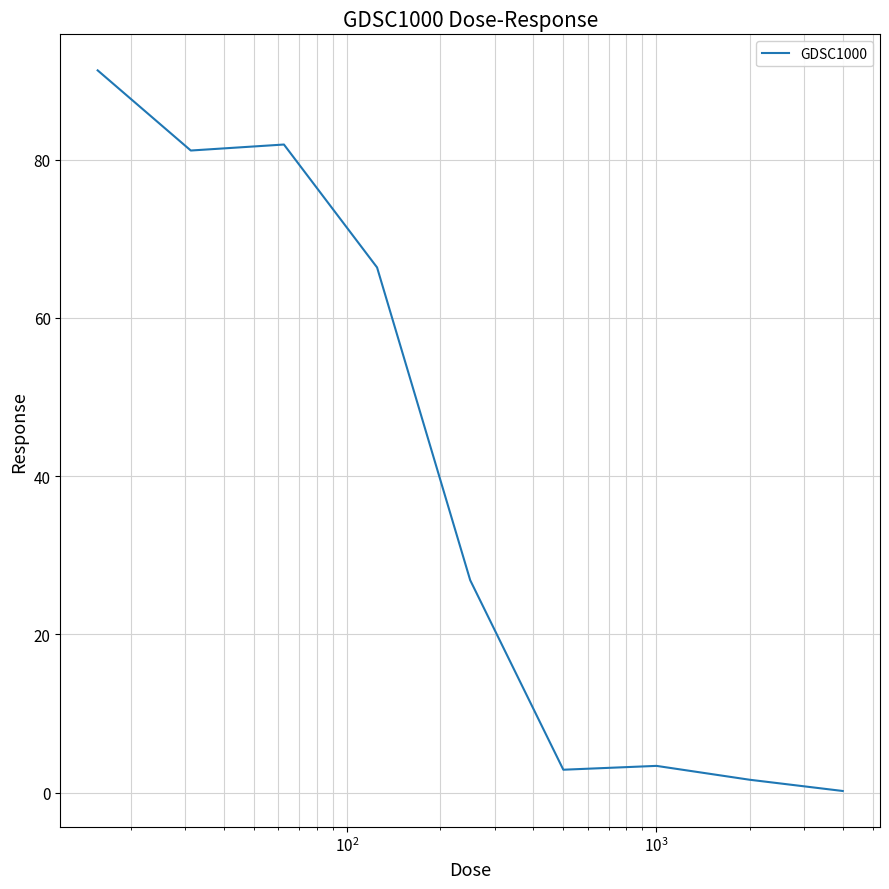

What is the difference between the maximum and minimum values?

91.1